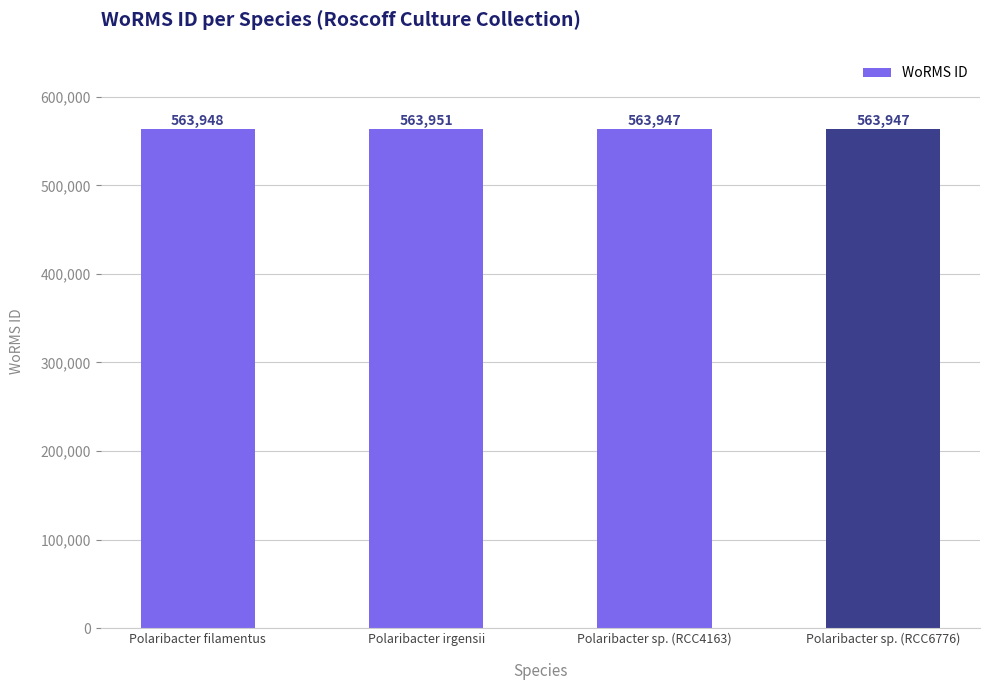

Count the number of data series in this chart.

1